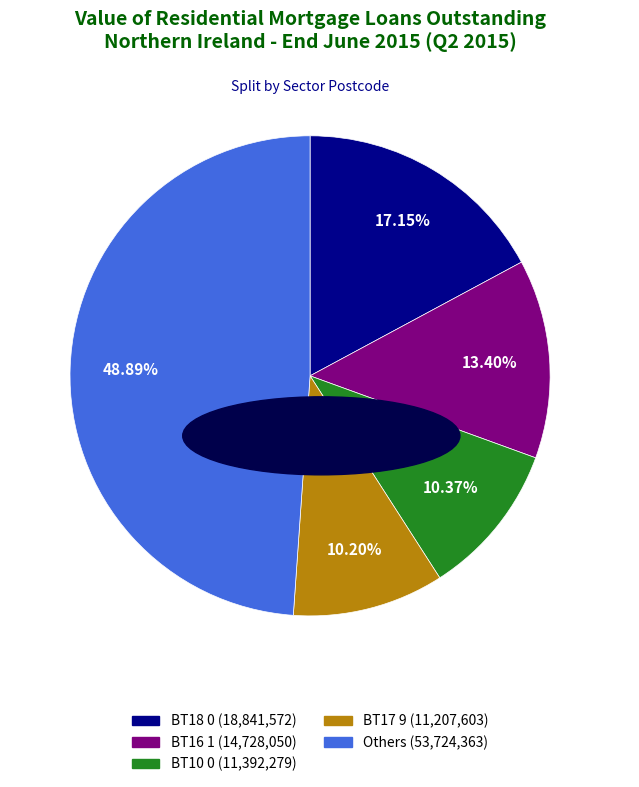

Is there a majority slice in this chart?

No